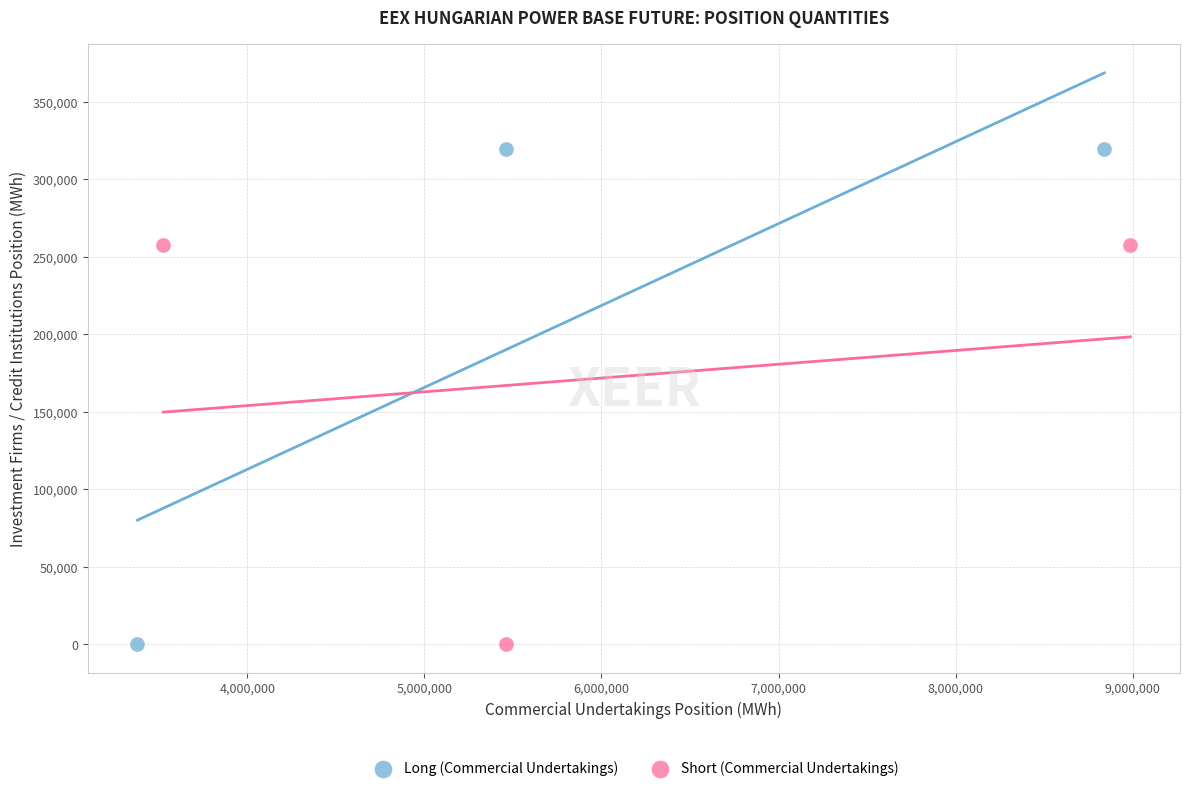

Which series contains the highest Y value?

Long (Commercial Undertakings)